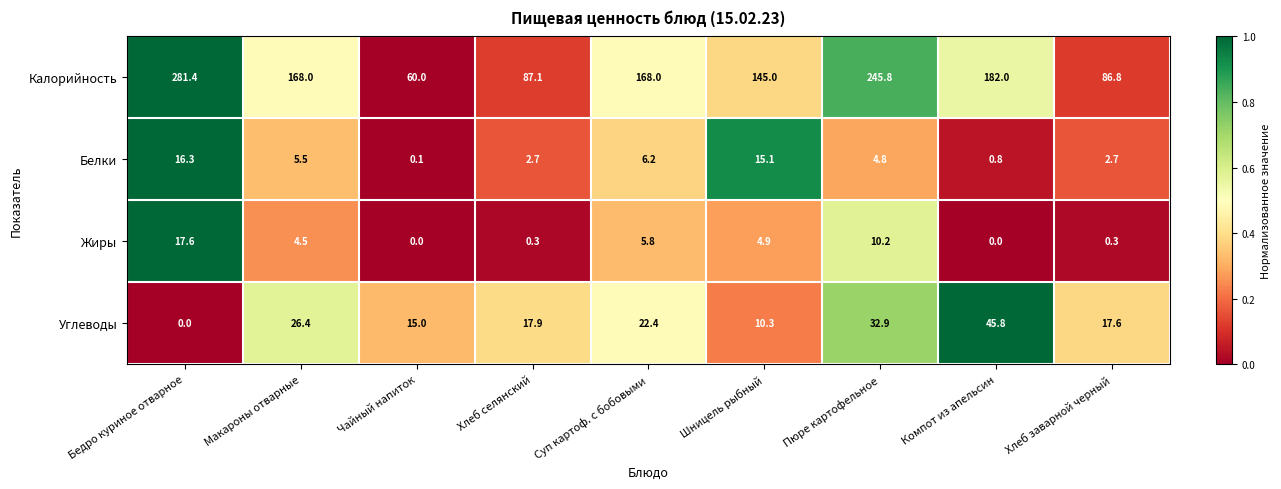

The value of Углеводы at Пюре картофельное is 9.2. True or false?

False